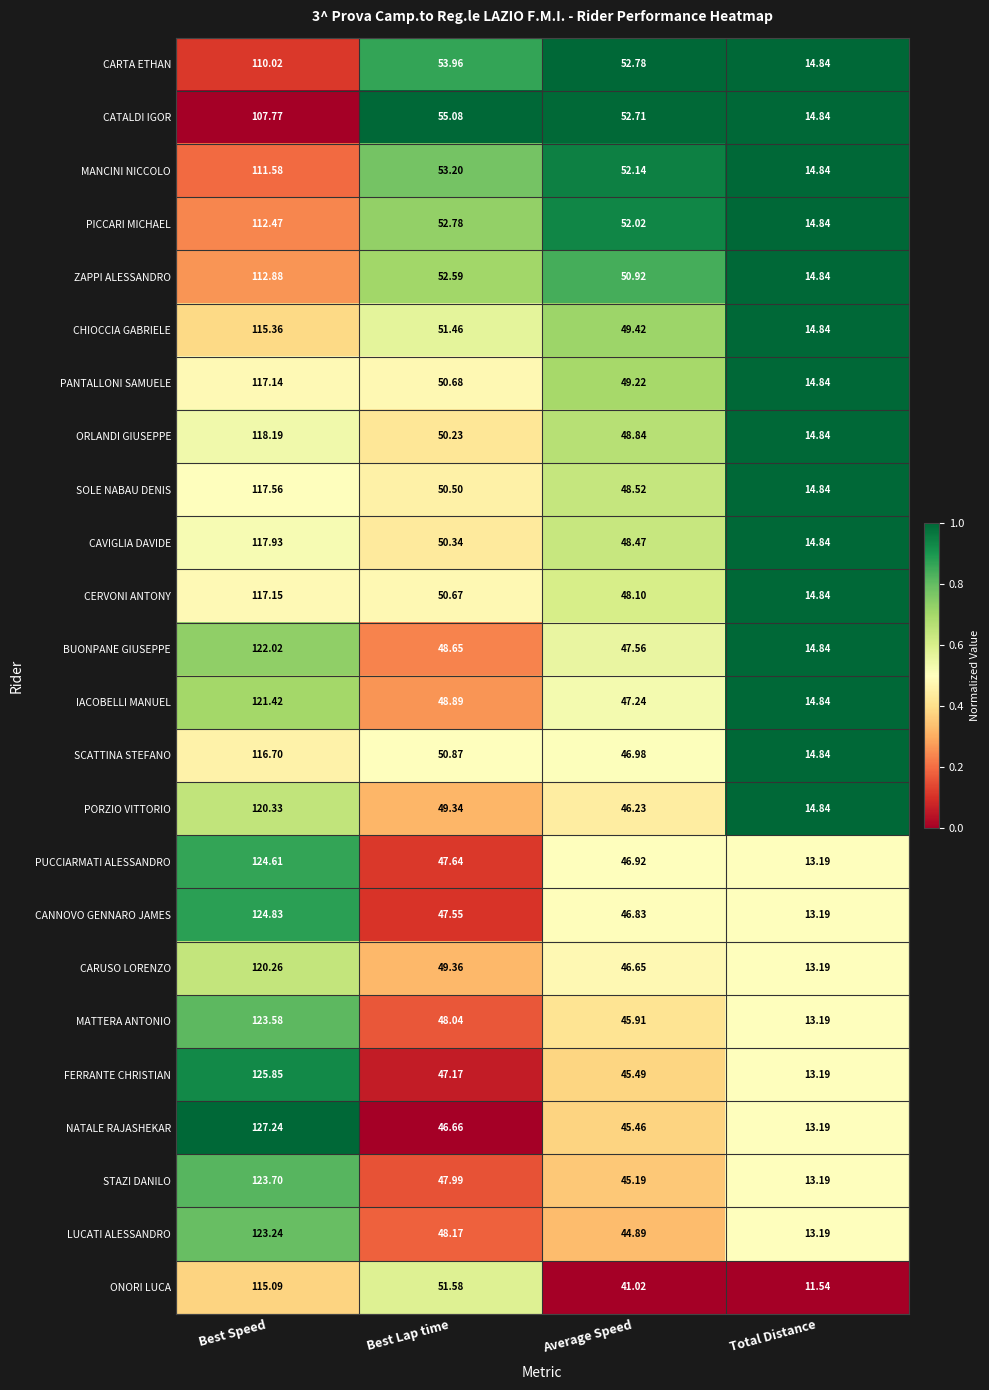

Where does the CANNOVO GENNARO JAMES series first go above 47?

Best Speed